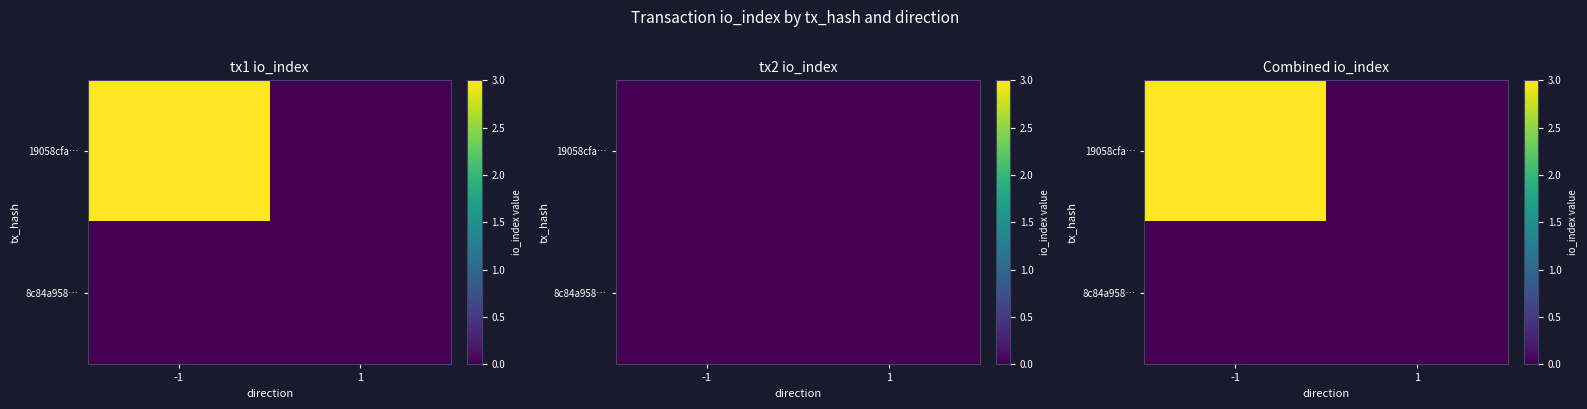

Rank the series at 1 from highest to lowest value.

19058cfa…, 8c84a958…